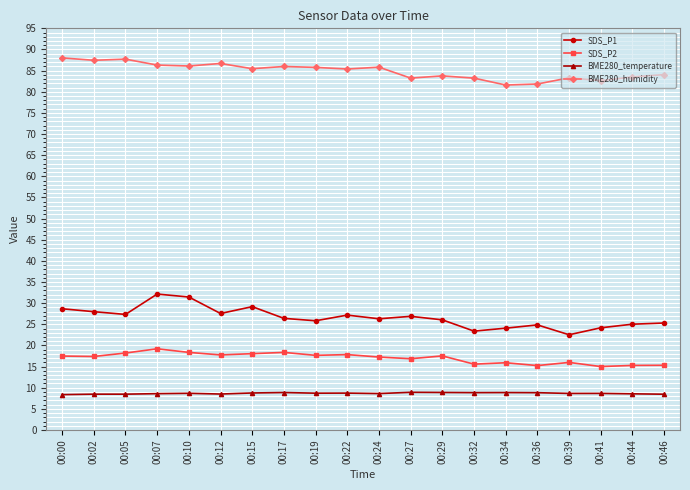

What is the value of the SDS_P1 point at the 15th from the left?

24.1